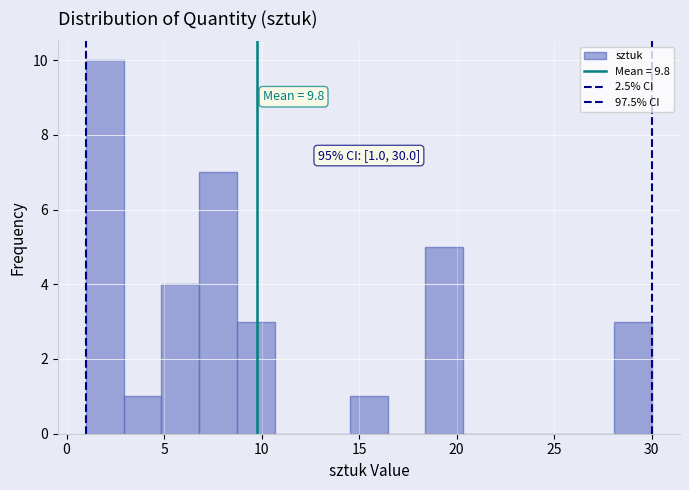

Around what value on the x-axis is the tallest bar? Give the approximate position of its centre, as read against the axis.

2.0